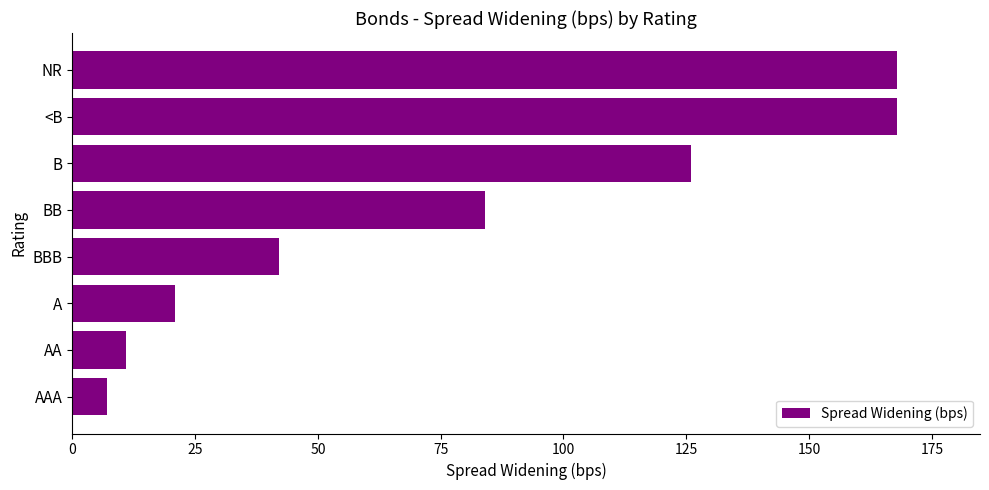

What is the maximum value shown in the chart?

168